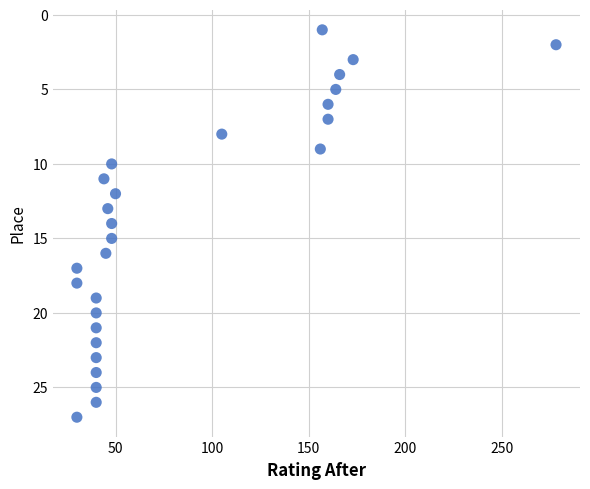

What is the range of Y values (max minus min)?

26